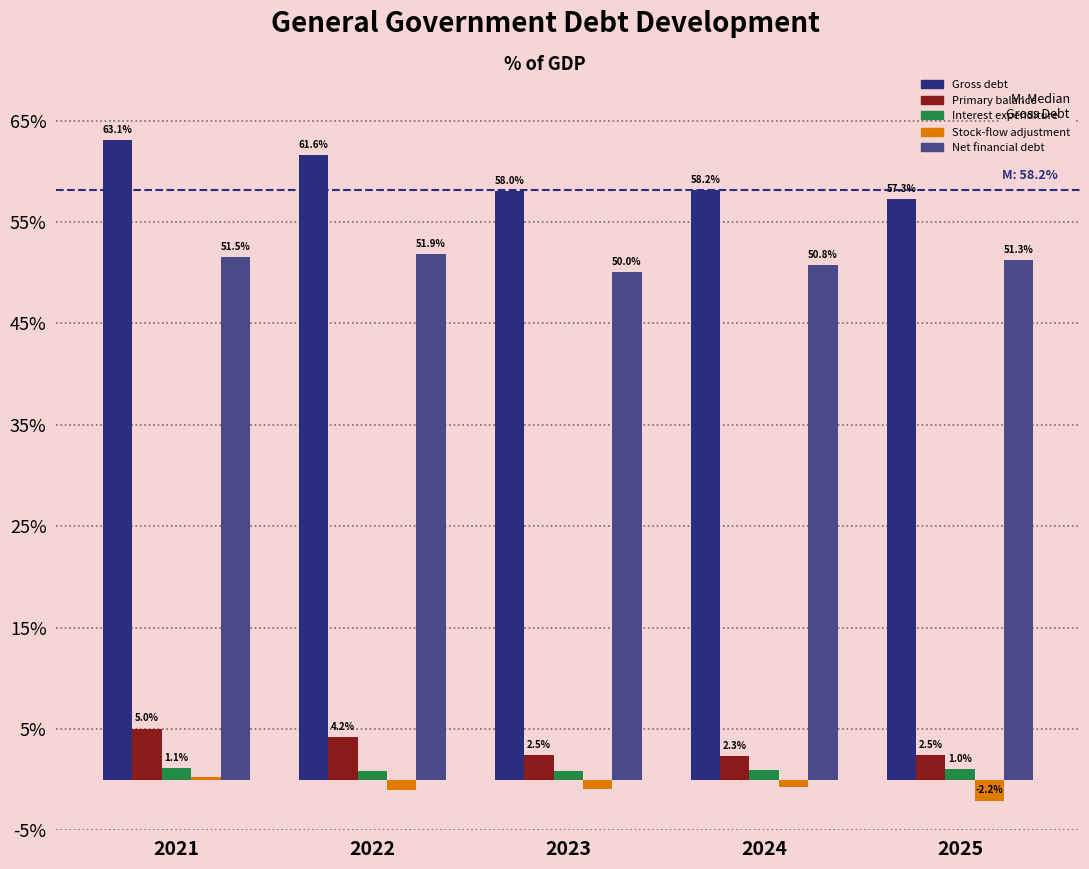

Which series has the widest spread of values?

Gross debt